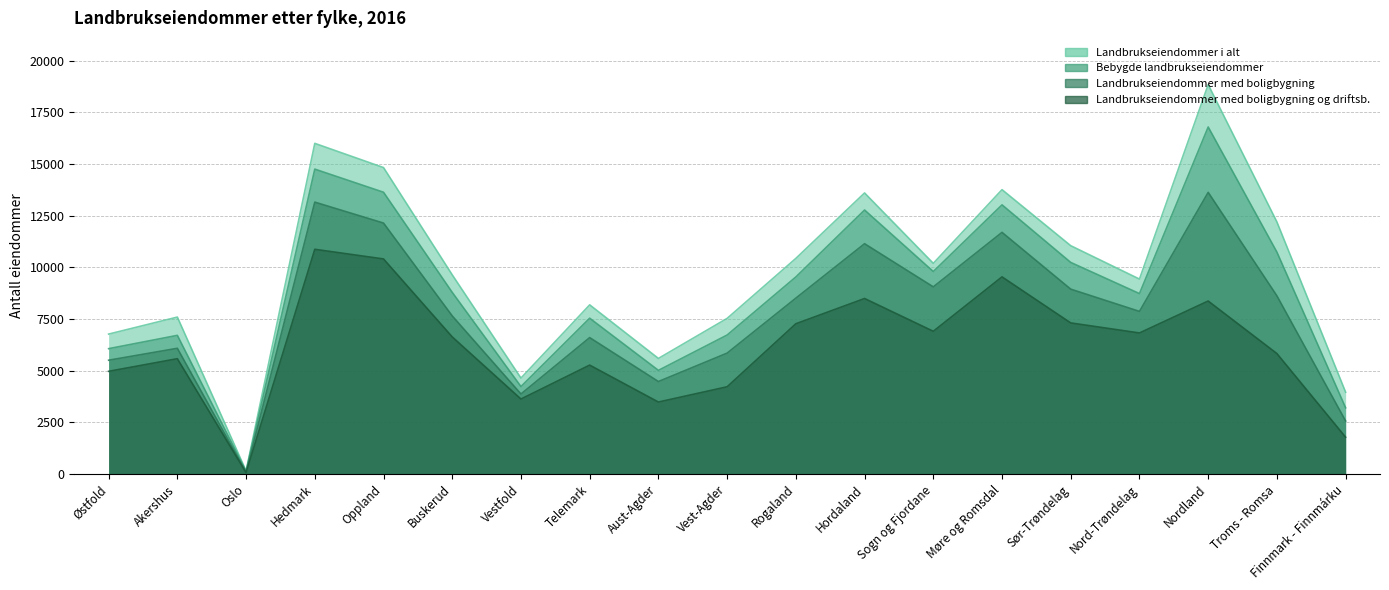

Where does the Bebygde landbrukseiendommer series first go above 8789?

Hedmark